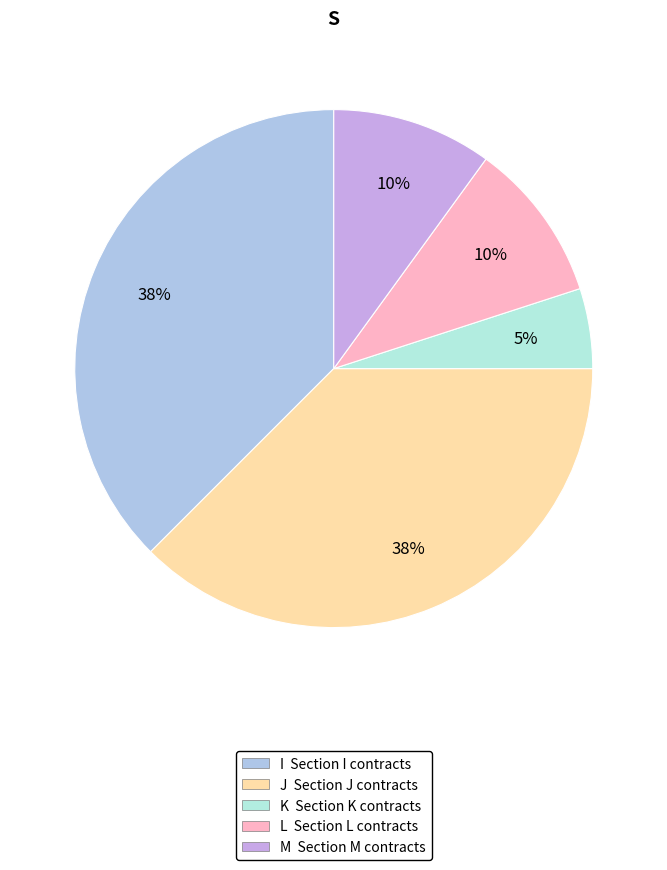

Do I and J together represent more than half of the pie?

Yes